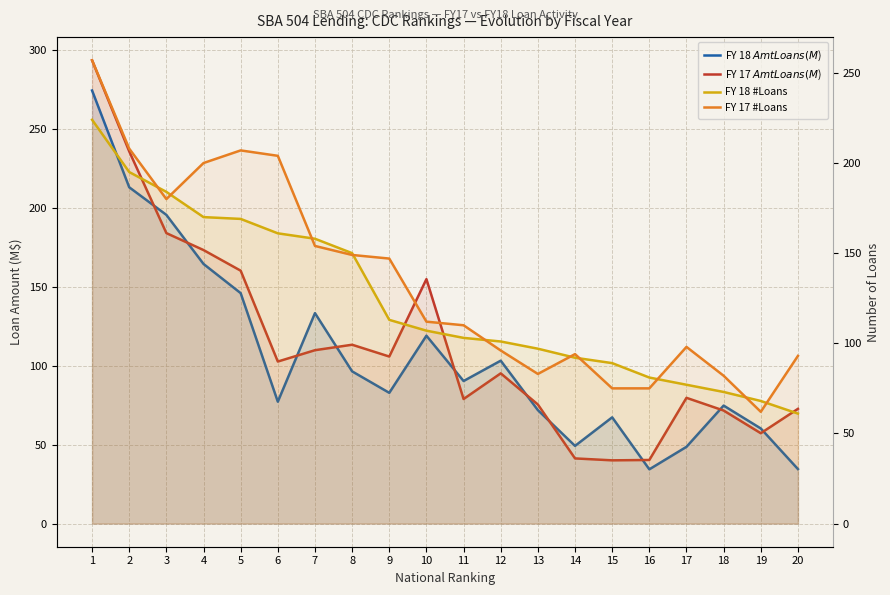

Count the number of categories in the chart.

20